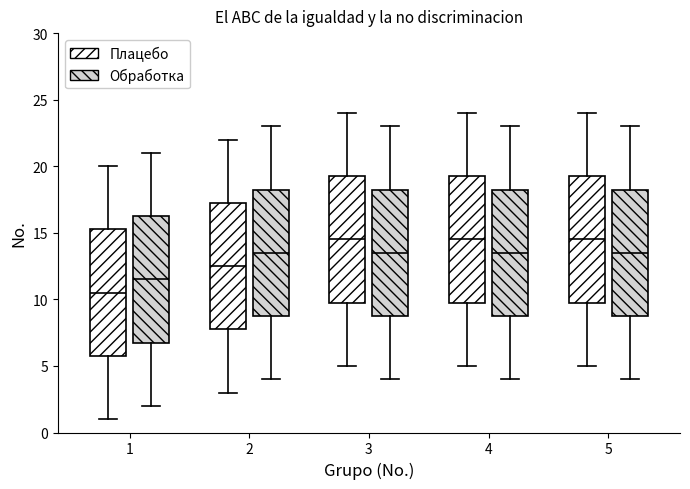

Reading left to right, read every box against the y-axis: the position of its median line, the range the box covers, and the ends of its whiskers. The values are not printed on the chart, so give them approximately, as read against the axis.

1 (Плацебо): median 10.5, box 6.0 to 15.5, whiskers 1.0 to 20.0
1 (Обработка): median 11.5, box 7.0 to 16.5, whiskers 2.0 to 21.0
2 (Плацебо): median 12.5, box 8.0 to 17.5, whiskers 3.0 to 22.0
2 (Обработка): median 13.5, box 9.0 to 18.5, whiskers 4.0 to 23.0
3 (Плацебо): median 14.5, box 10.0 to 19.5, whiskers 5.0 to 24.0
3 (Обработка): median 13.5, box 9.0 to 18.5, whiskers 4.0 to 23.0
4 (Плацебо): median 14.5, box 10.0 to 19.5, whiskers 5.0 to 24.0
4 (Обработка): median 13.5, box 9.0 to 18.5, whiskers 4.0 to 23.0
5 (Плацебо): median 14.5, box 10.0 to 19.5, whiskers 5.0 to 24.0
5 (Обработка): median 13.5, box 9.0 to 18.5, whiskers 4.0 to 23.0